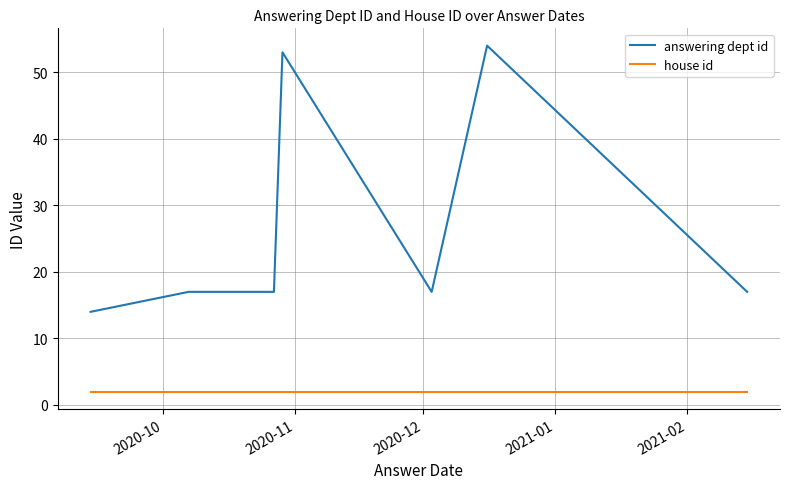

Reading left to right, list all the values displayed in this chart.

answering dept id: 14	17	17	17	53	53	17	54	54	17
house id: 2	2	2	2	2	2	2	2	2	2